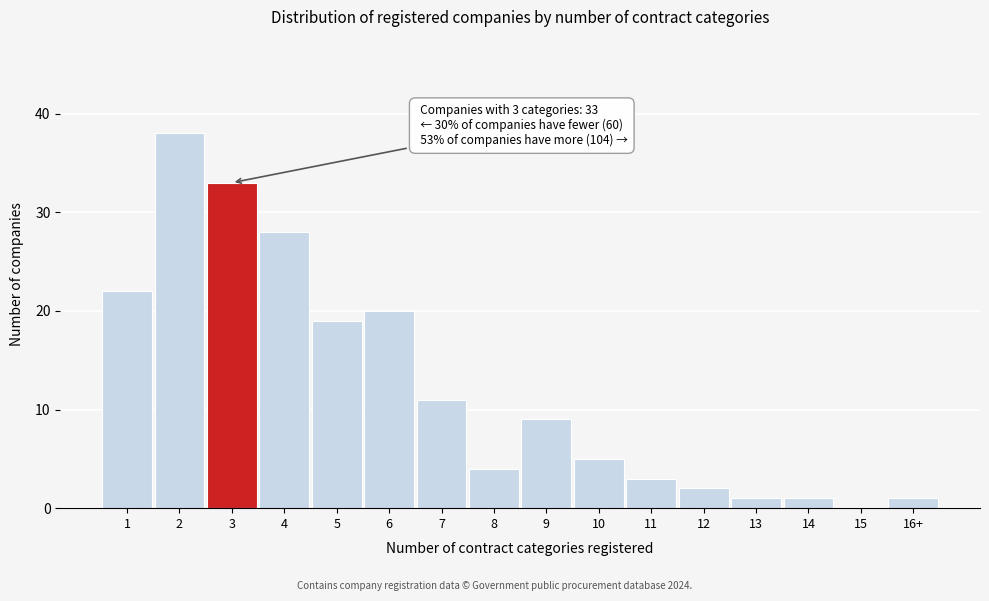

Reading left to right, list all the values displayed in this chart.

1=22	2=38	3=33	4=28	5=19	6=20	7=11	8=4	9=9	10=5	11=3	12=2	13=1	14=1	15=0	16+=1